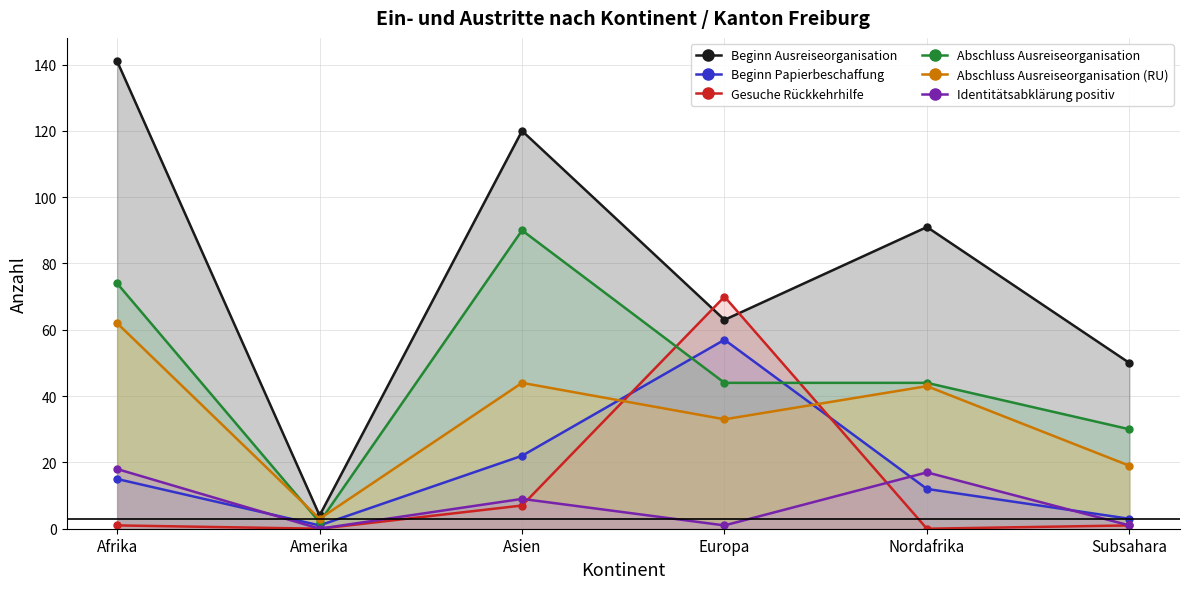

At which category does Abschluss Ausreiseorganisation (RU) reach its first local valley?

Amerika